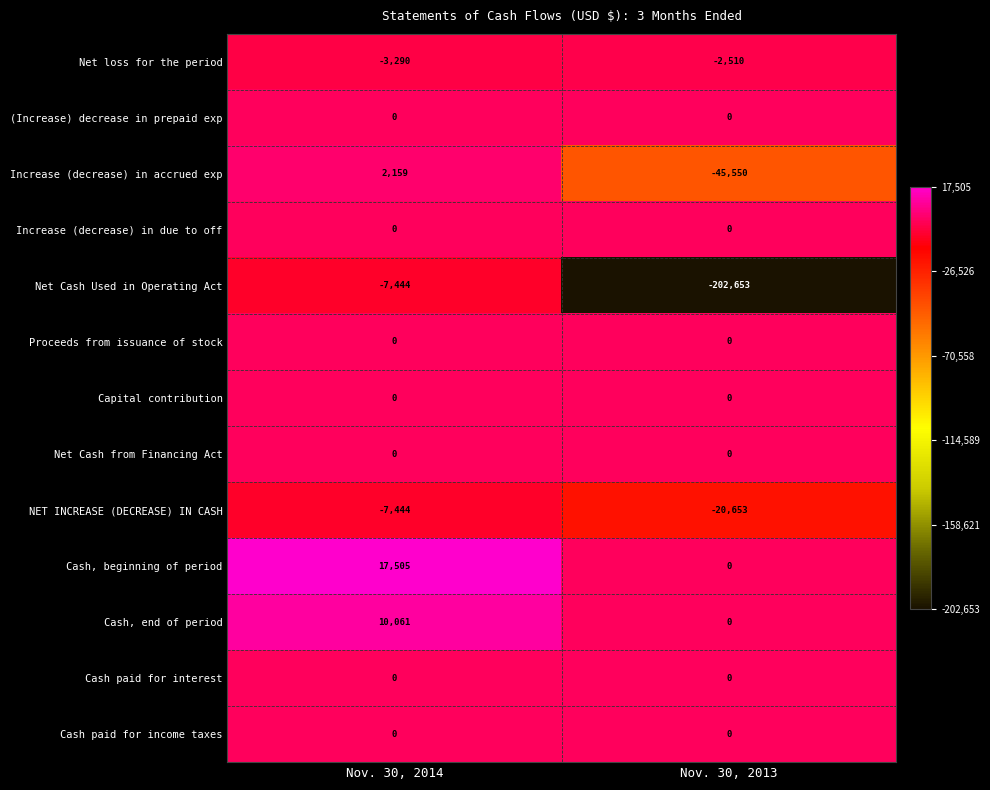

What value does the Net Cash Used in Operating Act series have at Nov. 30, 2014, to the nearest 10?

-7440